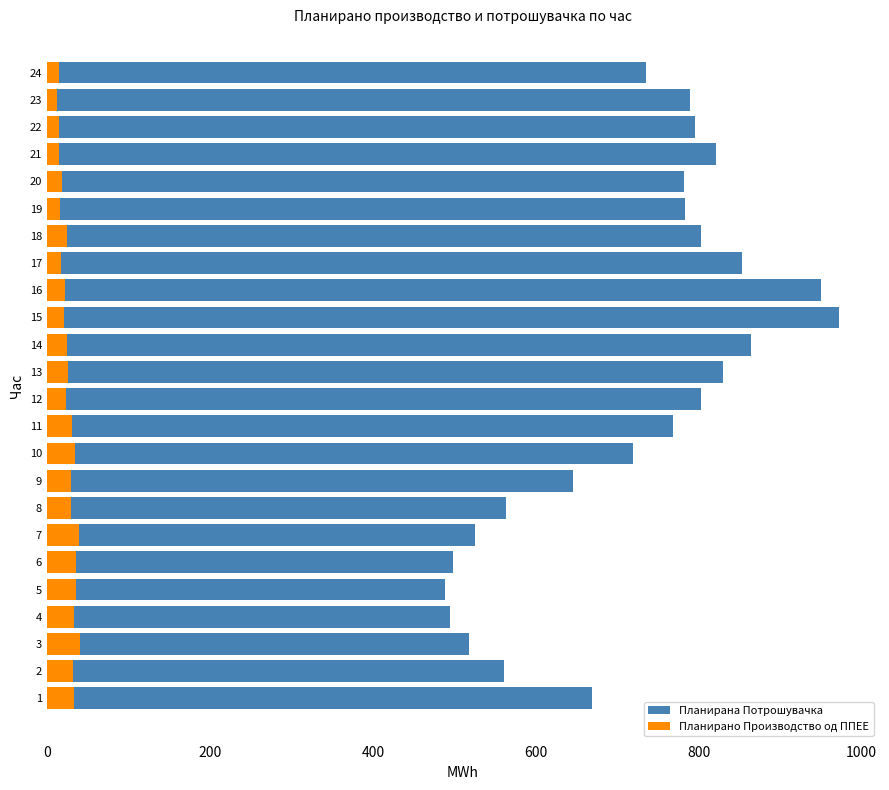

What is the maximum value shown in the chart?

972.7